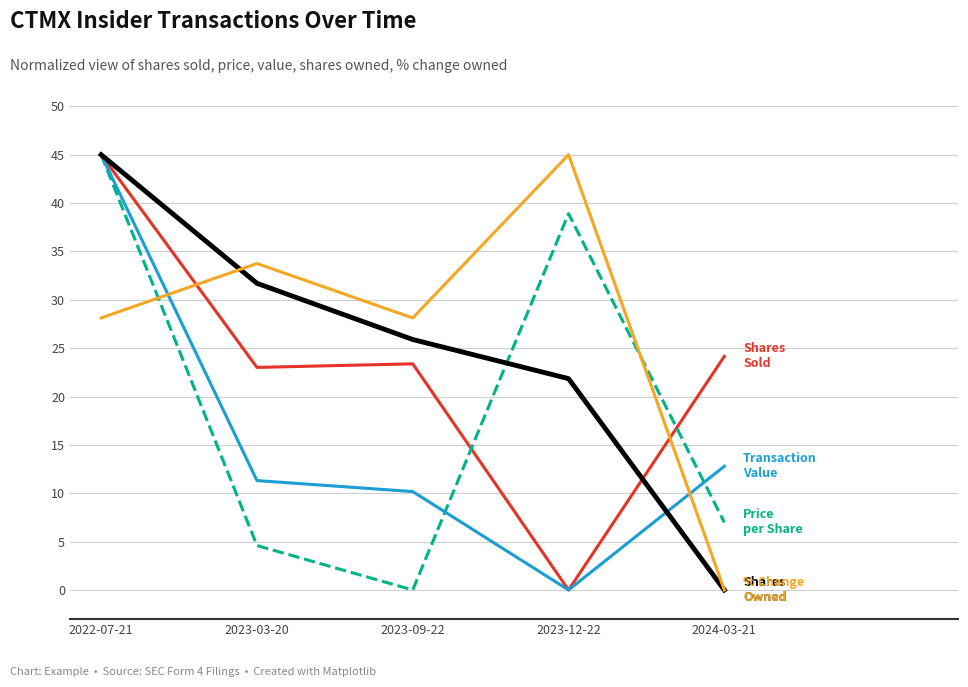

What is the difference between the highest and lowest values at 2023-09-22?

28.1